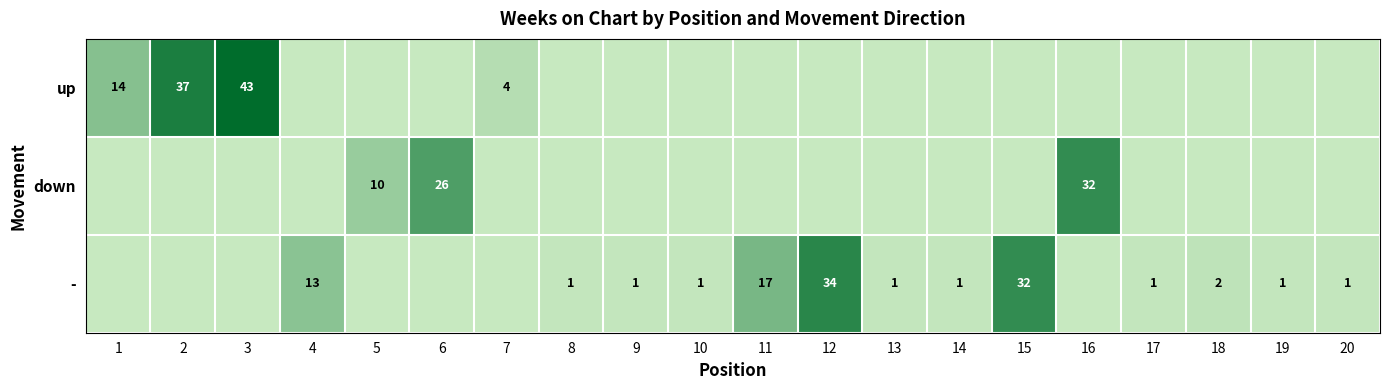

What is the difference between the highest and lowest values at 7?

4